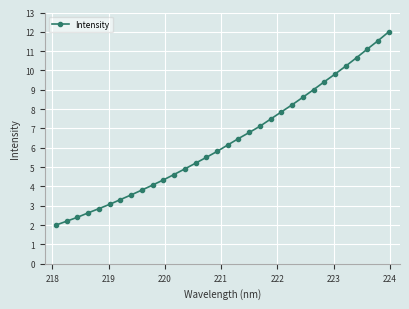

What is the maximum value shown in the chart?

12.0